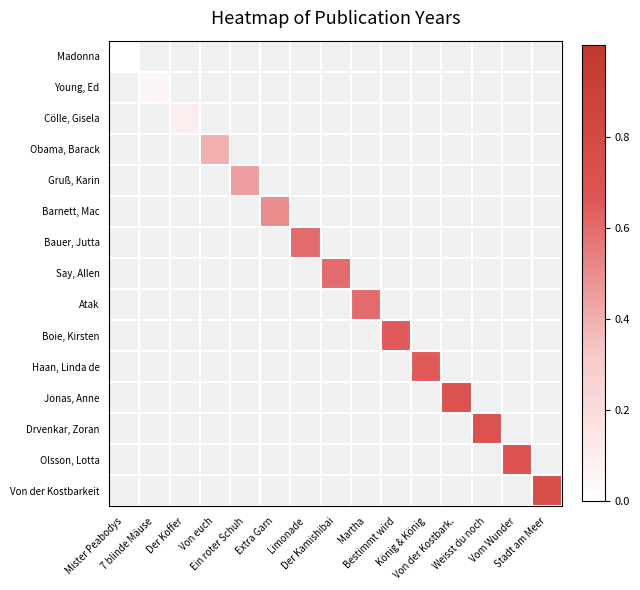

How many series are shown in this chart?

15